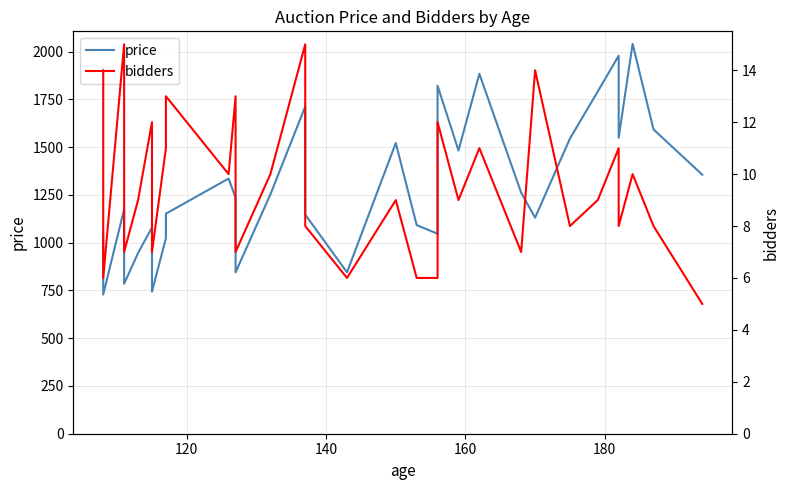

How many lines are shown in the chart?

2